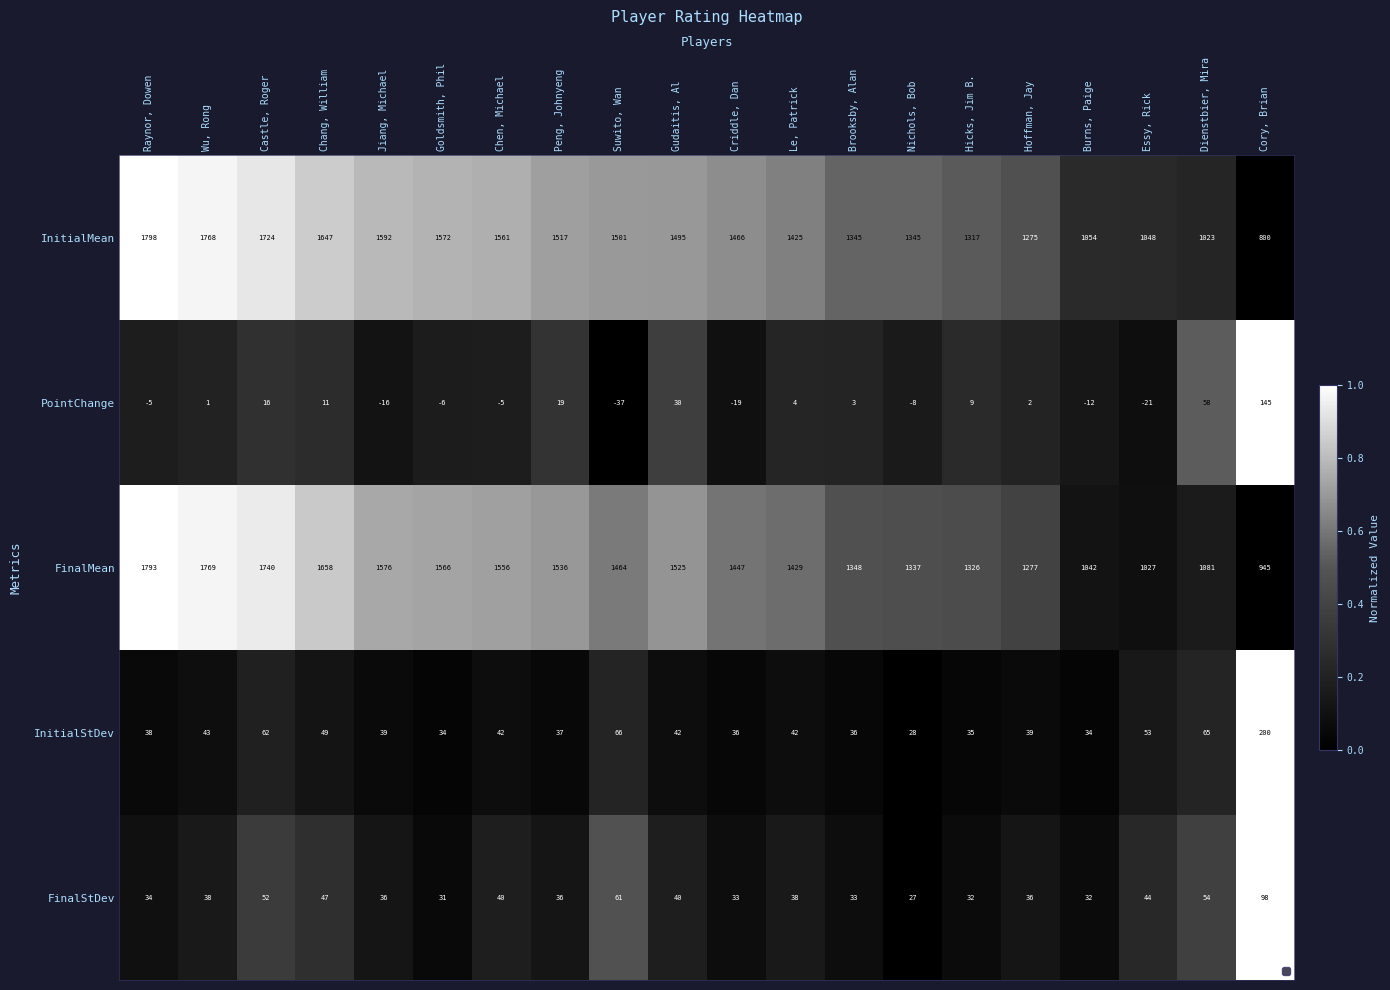

The value of InitialMean at Raynor, Dowen is 1.0. True or false?

True